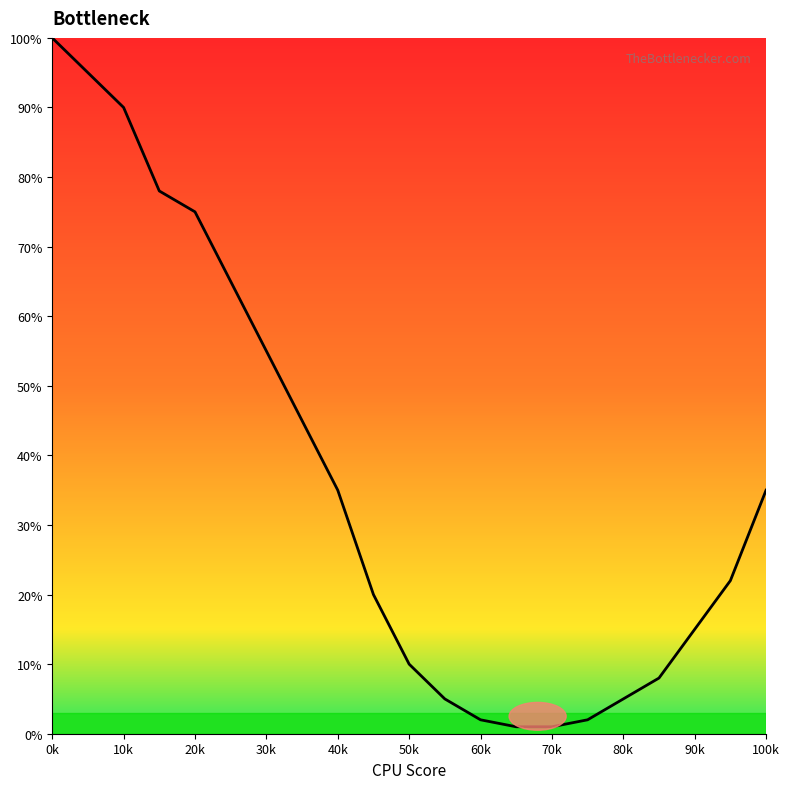

What is the maximum value shown in the chart?

100